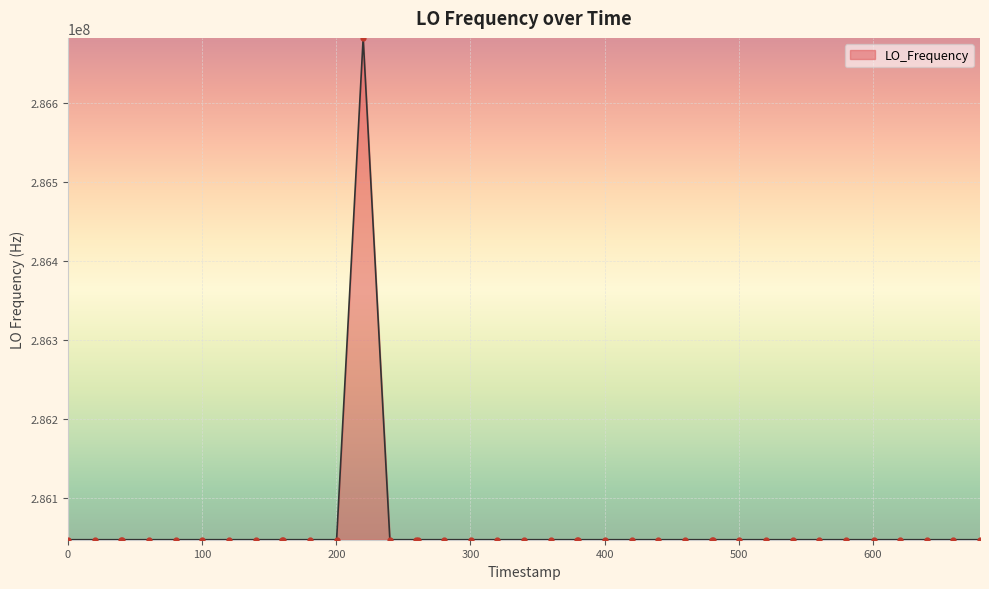

What is the minimum value shown in the chart?

286046993.4